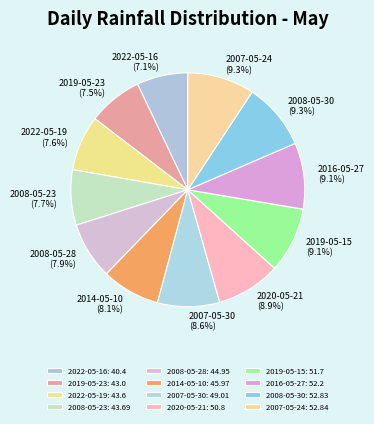

How many slices are in this pie chart?

12